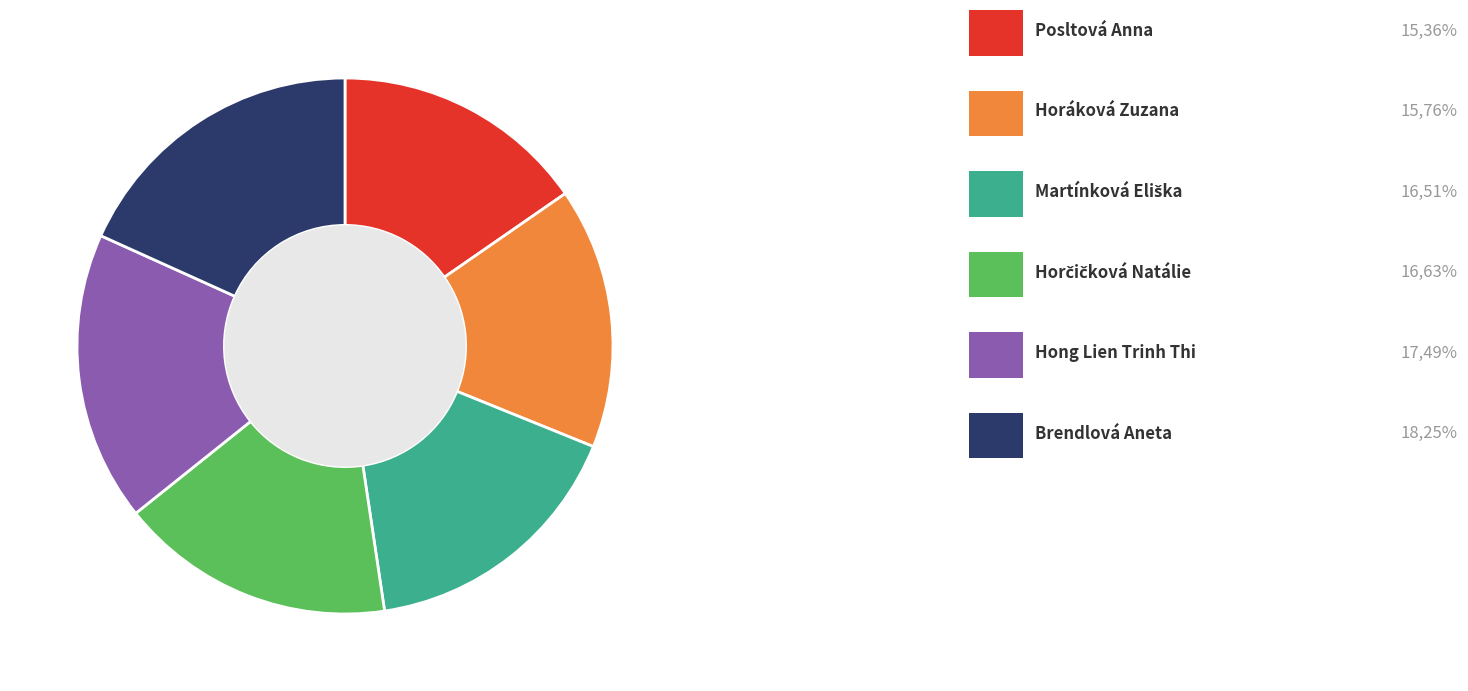

Is there a majority slice in this chart?

No